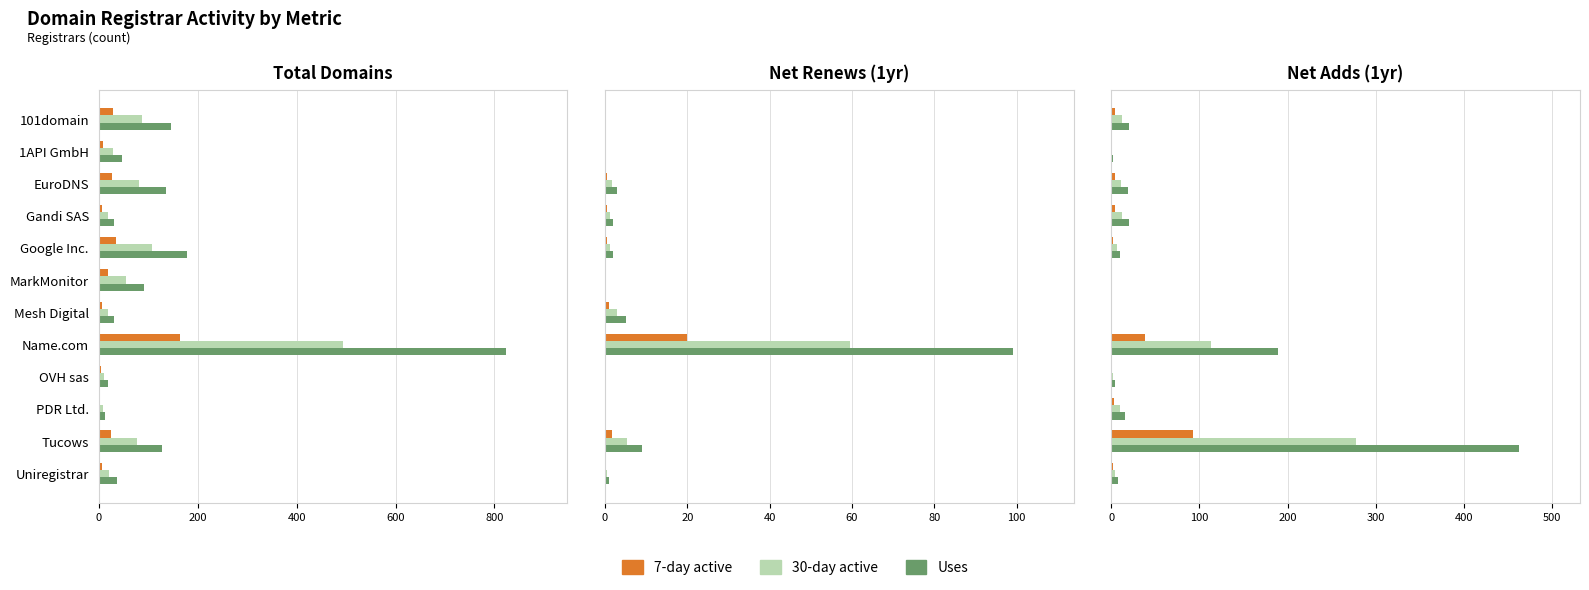

What is the sum of the 7-day active values at Tucows and Uniregistrar?

94.0